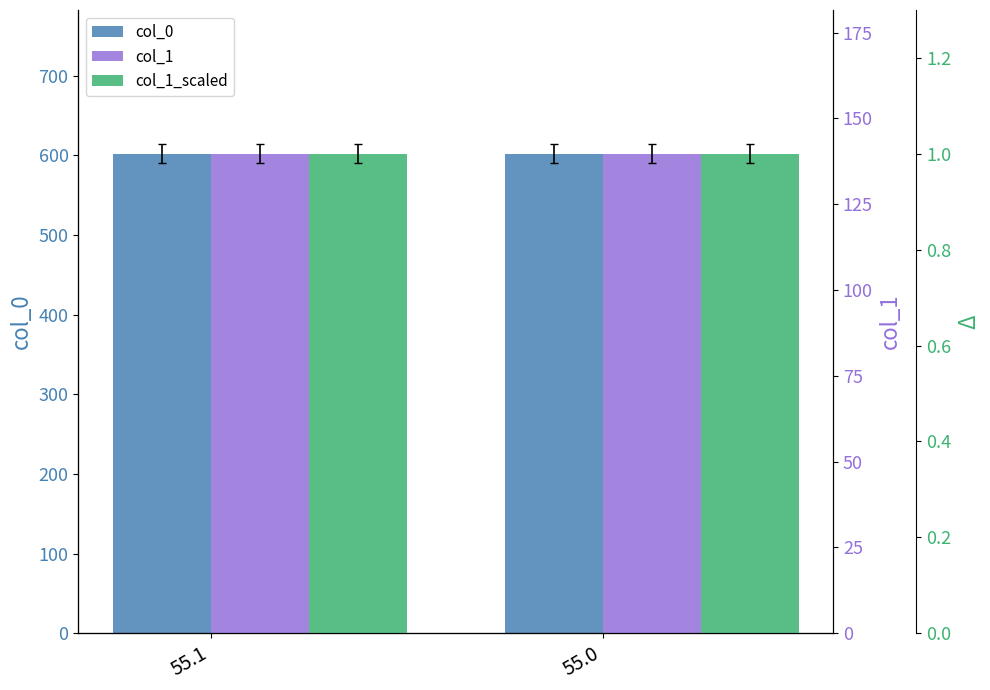

Is the value of col_1 at 55.1 greater than the value of col_0 at 55.1?

No